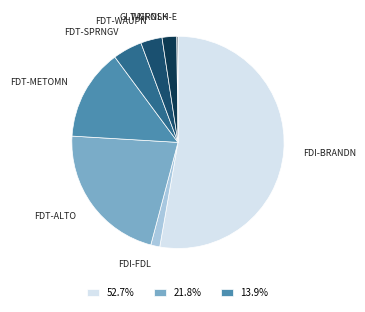

Which category has the biggest portion of the pie?

FDI-BRANDN